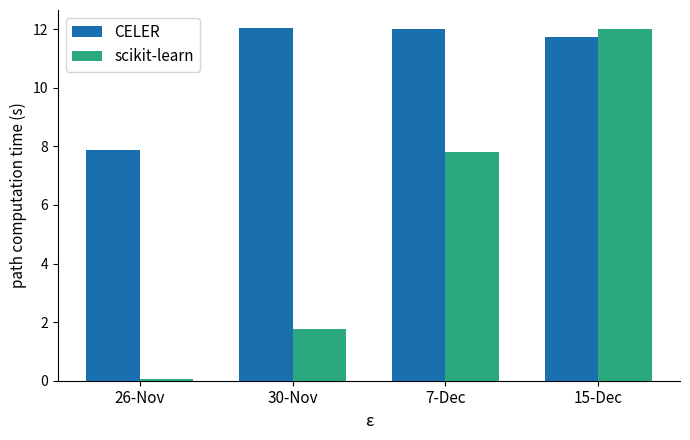

Between 26-Nov and 7-Dec, which series saw the biggest shift?

scikit-learn